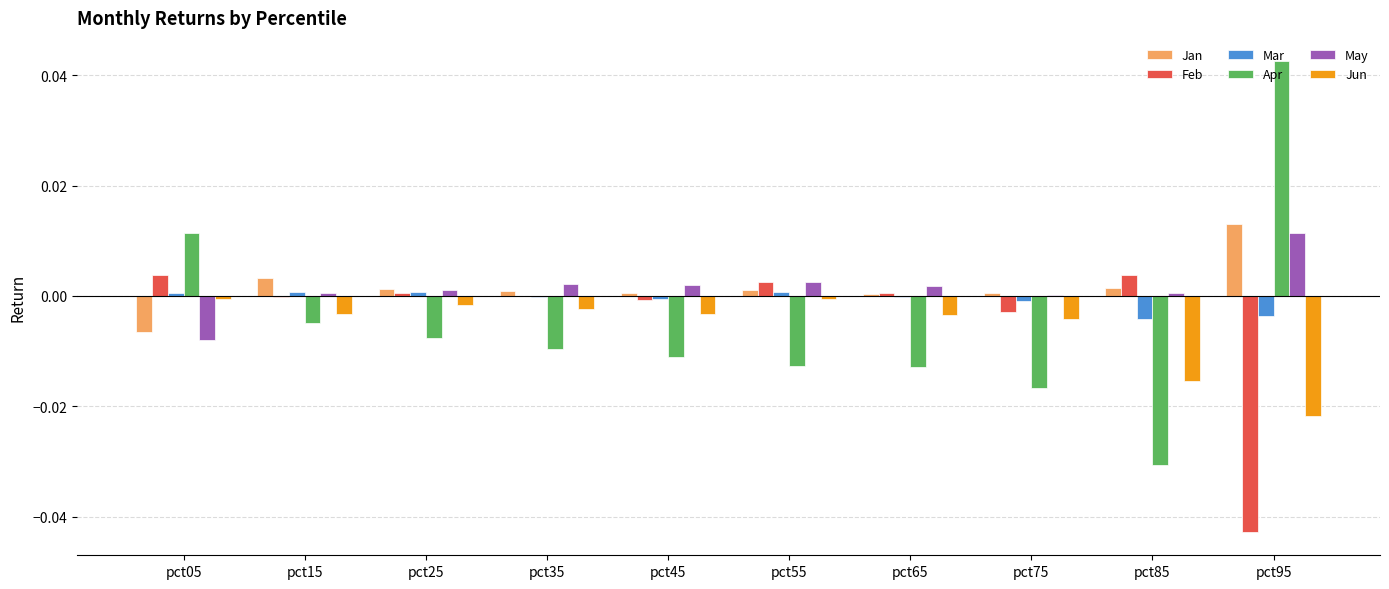

Is the value of Jun at pct95 greater than the value of Feb at pct55?

No